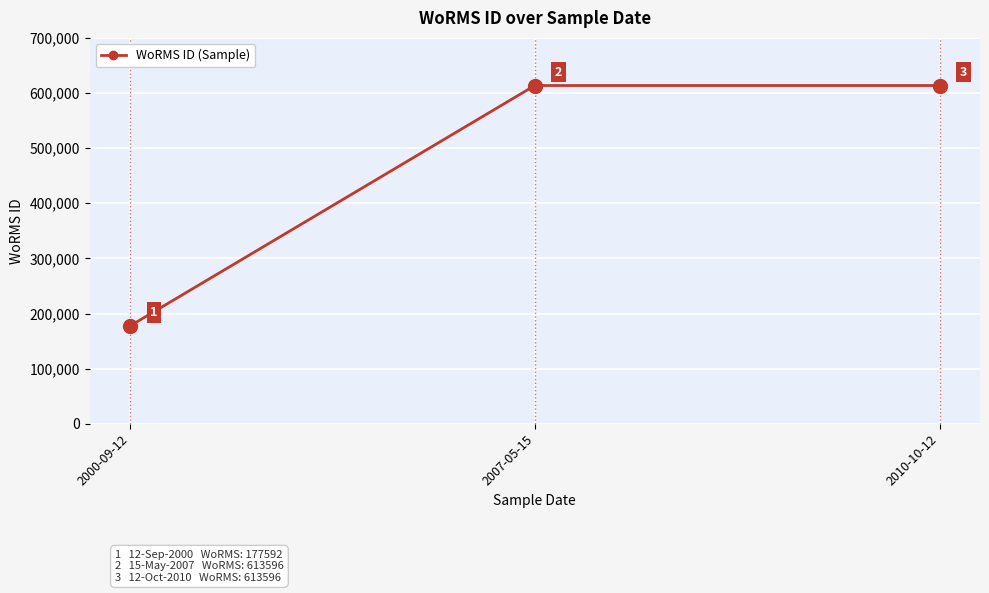

Is it true that the value at 2000-09-12 is 233368?

False